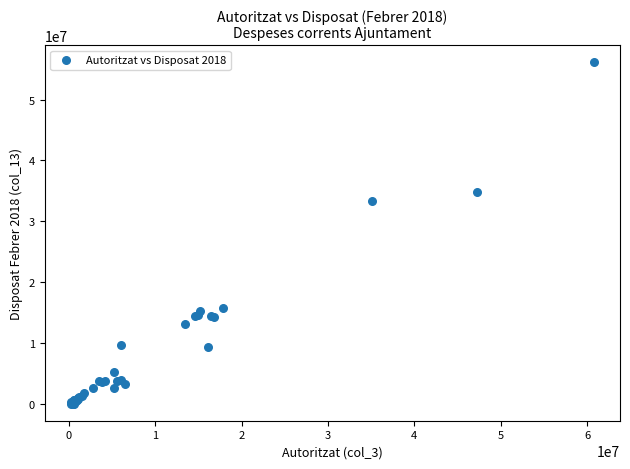

What Y value in the scatter plot is closest to 28062007?

33402437.4